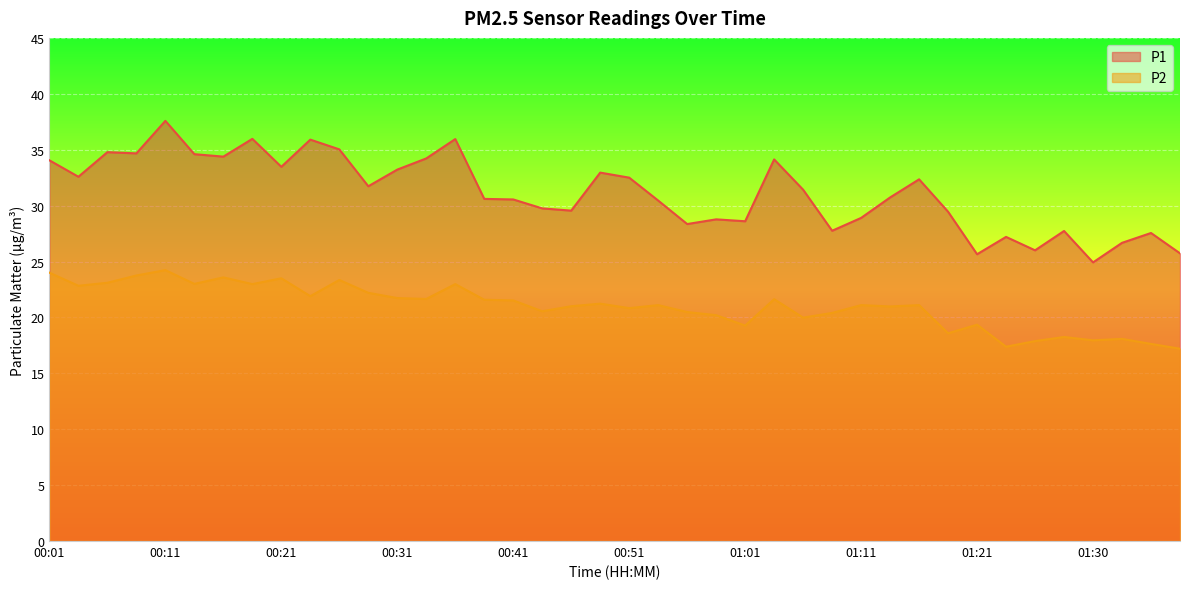

What is the difference between the P2 values at 00:04 and 00:31?

1.1